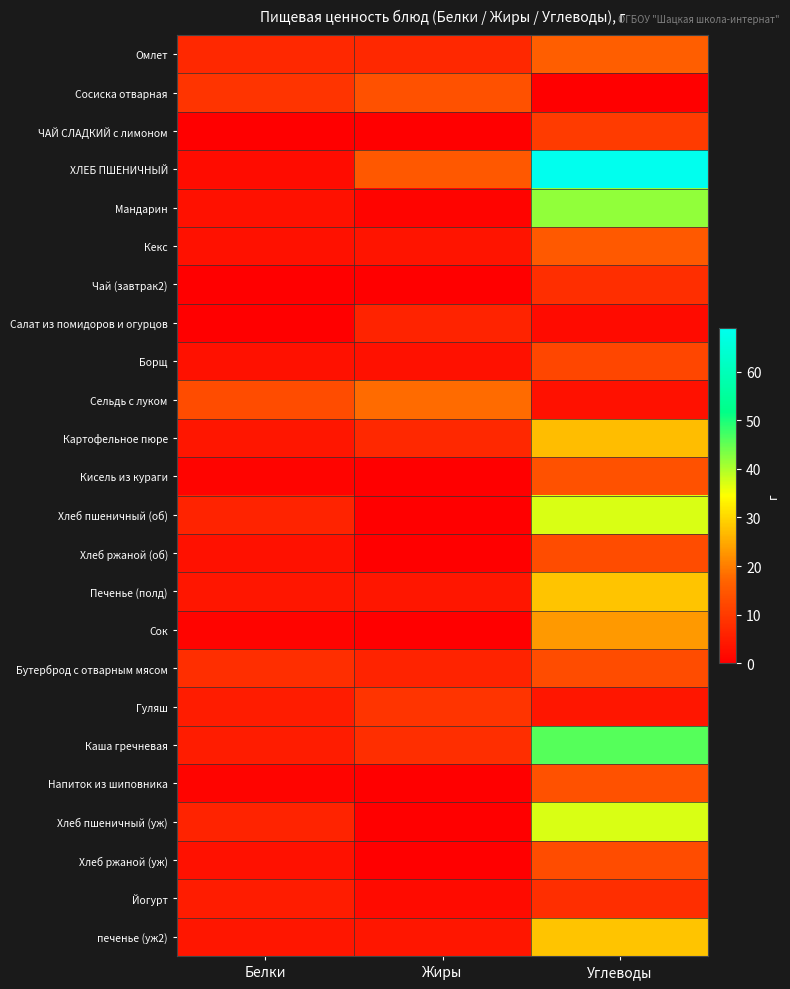

Reading left to right, extract all data points from this chart.

Омлет: Белки=7.0	Жиры=7.0	Углеводы=16.0
Сосиска отварная: Белки=9.0	Жиры=14.0	Углеводы=0.0
ЧАЙ СЛАДКИЙ с лимоном: Белки=0.0	Жиры=0.0	Углеводы=10.0
ХЛЕБ ПШЕНИЧНЫЙ: Белки=2.2	Жиры=15.0	Углеводы=69.0
Мандарин: Белки=3.0	Жиры=1.0	Углеводы=42.0
Кекс: Белки=3.2	Жиры=3.6	Углеводы=15.2
Чай (завтрак2): Белки=0.0	Жиры=0.0	Углеводы=8.0
Салат из помидоров и огурцов: Белки=0.0	Жиры=6.0	Углеводы=2.0
Борщ: Белки=3.0	Жиры=3.0	Углеводы=12.0
Сельдь с луком: Белки=13.0	Жиры=18.0	Углеводы=3.0
Картофельное пюре: Белки=4.0	Жиры=7.0	Углеводы=27.0
Кисель из кураги: Белки=1.0	Жиры=0.0	Углеводы=14.0
Хлеб пшеничный (об): Белки=6.0	Жиры=0.0	Углеводы=37.0
Хлеб ржаной (об): Белки=3.0	Жиры=0.0	Углеводы=13.0
Печенье (полд): Белки=4.0	Жиры=4.0	Углеводы=28.0
Сок: Белки=1.0	Жиры=0.0	Углеводы=23.0
Бутерброд с отварным мясом: Белки=8.0	Жиры=6.0	Углеводы=13.0
Гуляш: Белки=5.0	Жиры=9.0	Углеводы=4.0
Каша гречневая: Белки=5.0	Жиры=8.0	Углеводы=46.0
Напиток из шиповника: Белки=1.0	Жиры=0.0	Углеводы=14.0
Хлеб пшеничный (уж): Белки=6.0	Жиры=0.0	Углеводы=37.0
Хлеб ржаной (уж): Белки=3.0	Жиры=0.0	Углеводы=13.0
Йогурт: Белки=5.0	Жиры=2.0	Углеводы=8.0
печенье (уж2): Белки=4.0	Жиры=4.0	Углеводы=28.0